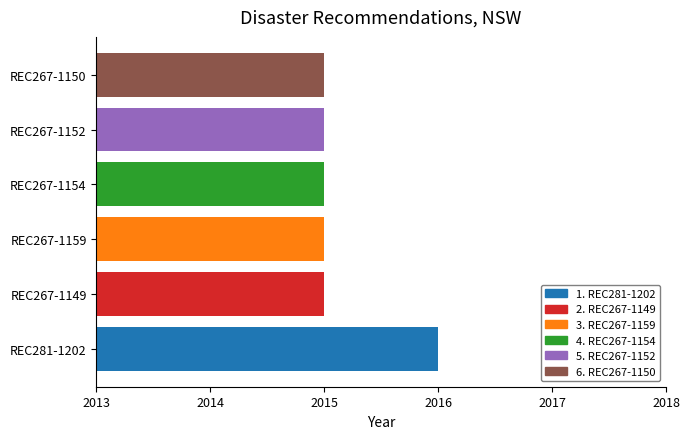

What is the average value?

2015